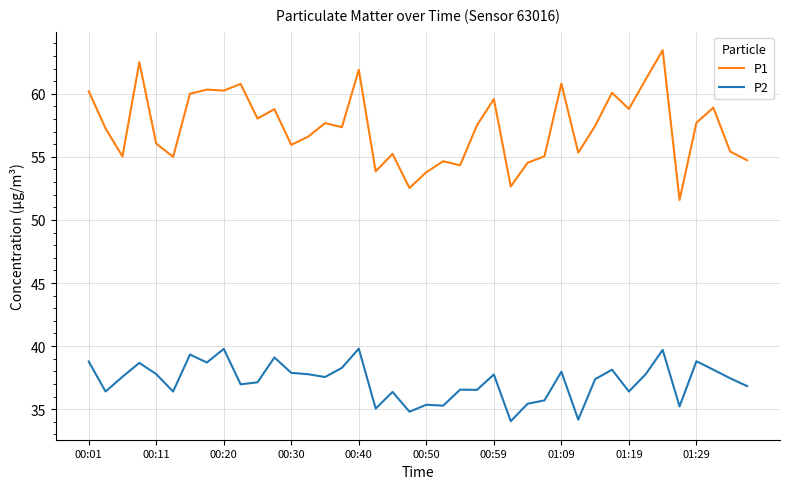

Rank the series by their maximum value, from highest to lowest.

P1, P2